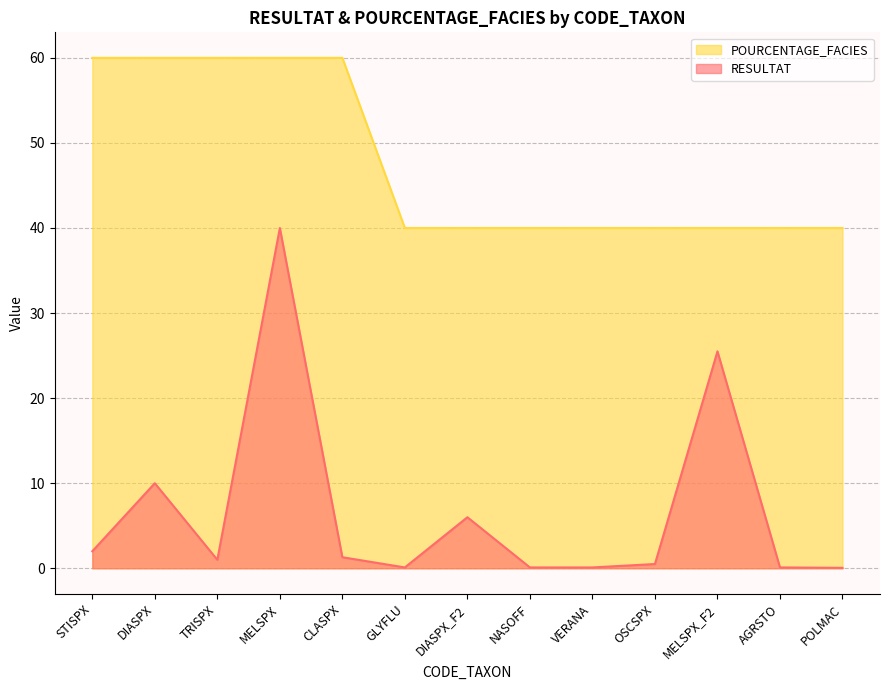

Which series has the largest total across all categories?

POURCENTAGE_FACIES